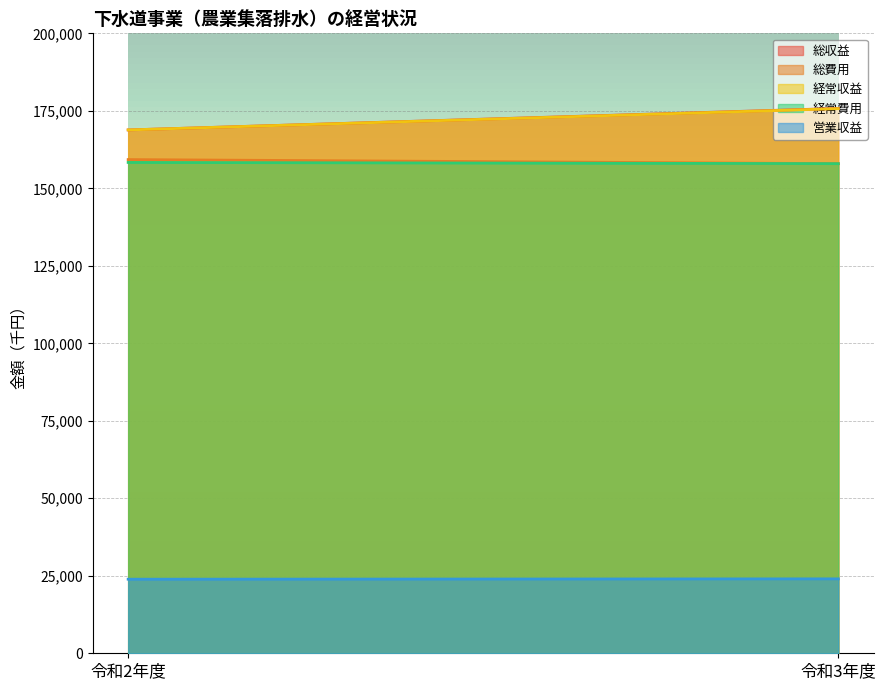

Which series has the largest range (max minus min)?

総収益